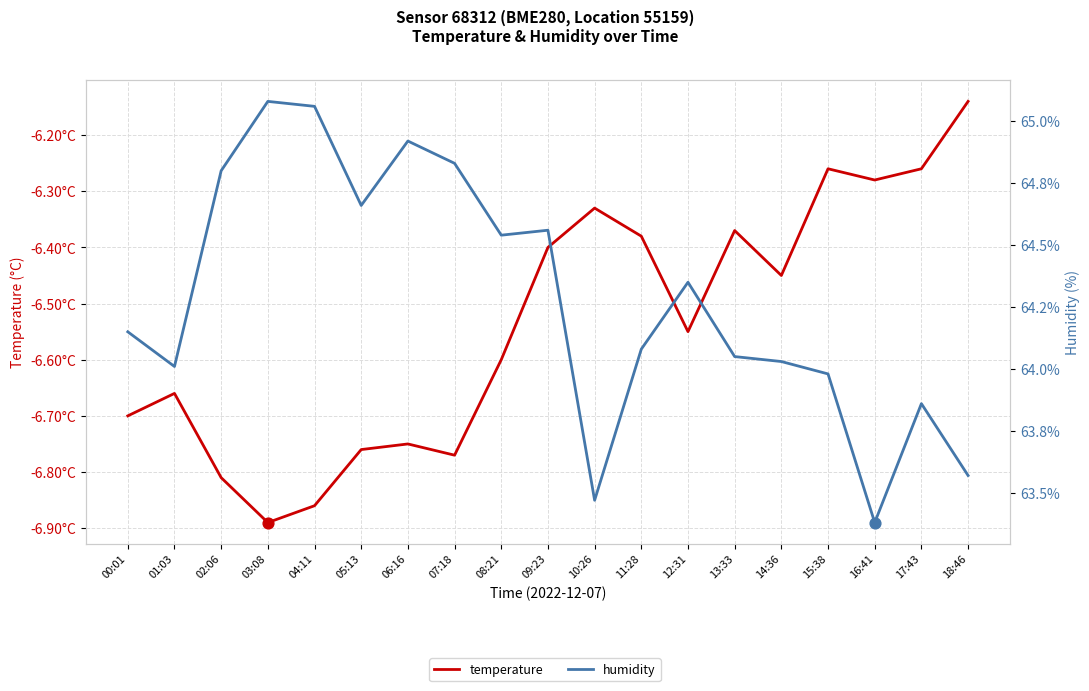

Is the value of humidity at 02:06 greater than the value of temperature at 08:21?

Yes